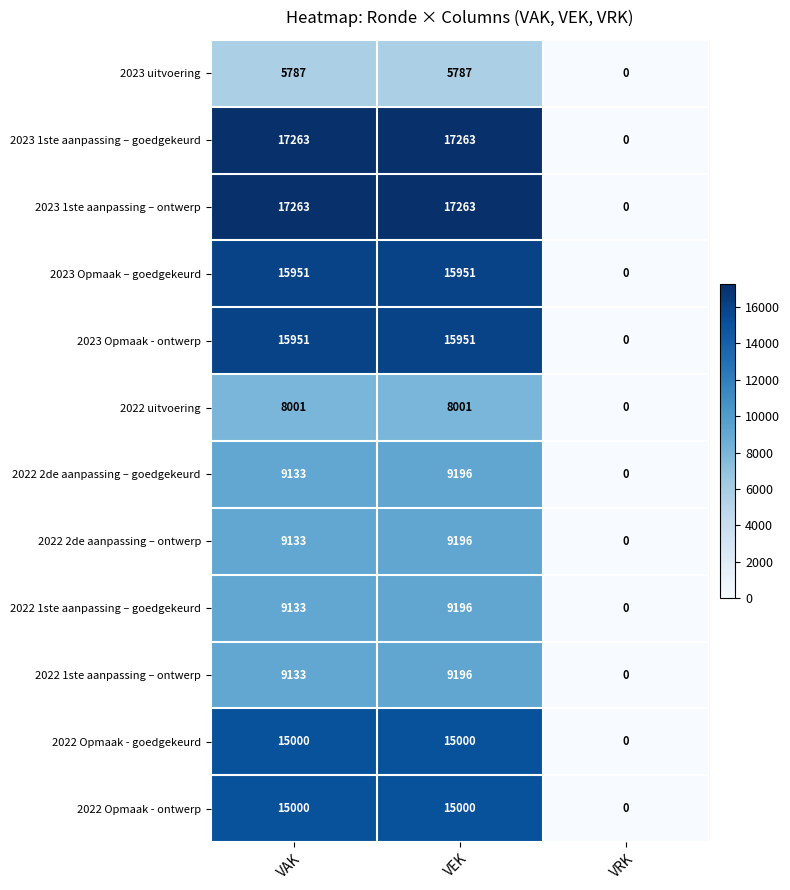

What is the sum of all 2023 uitvoering values?

11574